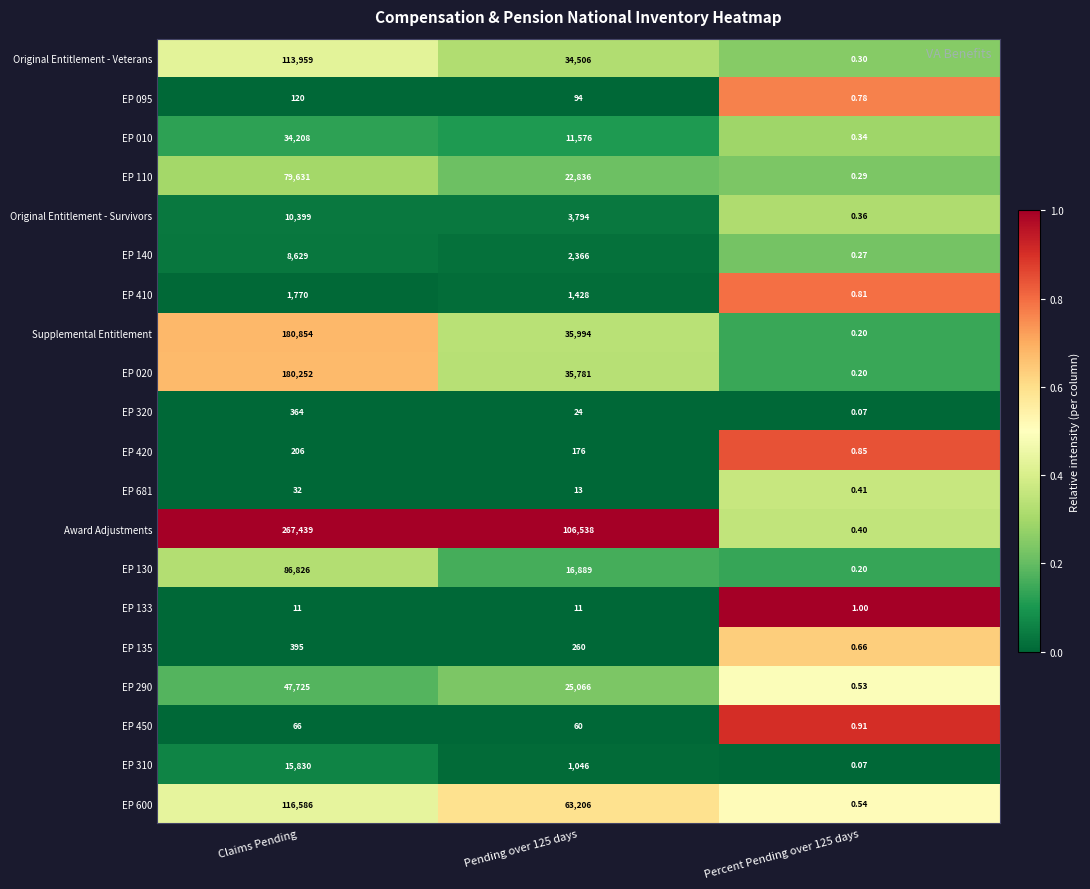

How many series are shown in this chart?

20